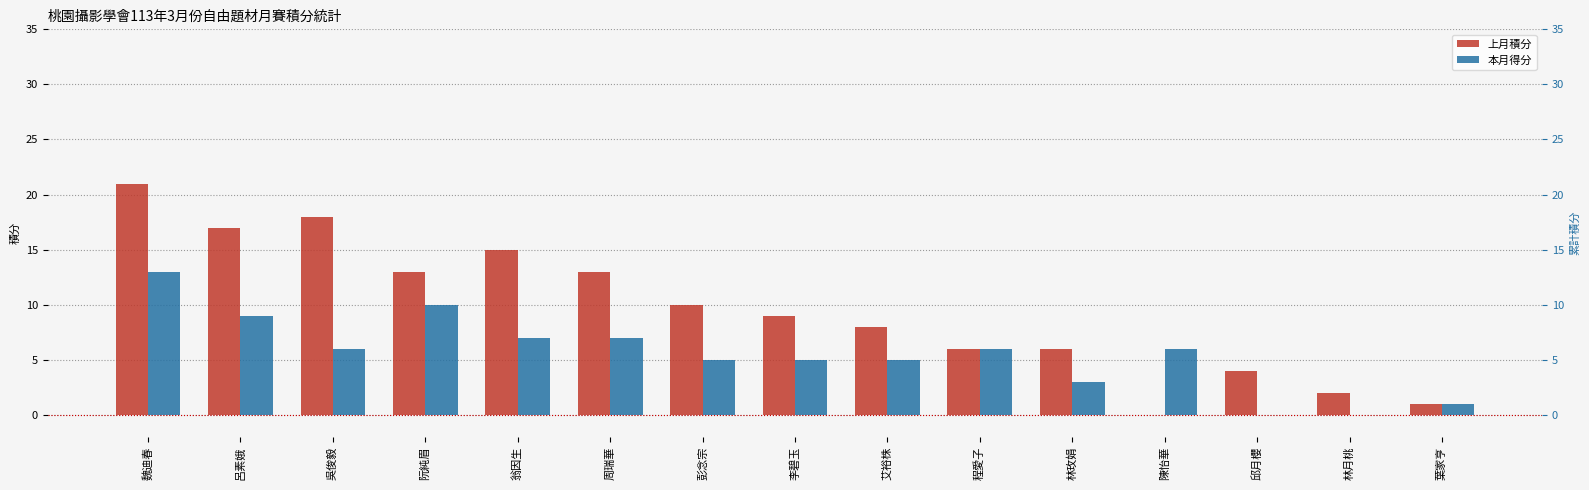

What are all the series names shown in the legend?

上月積分, 本月得分